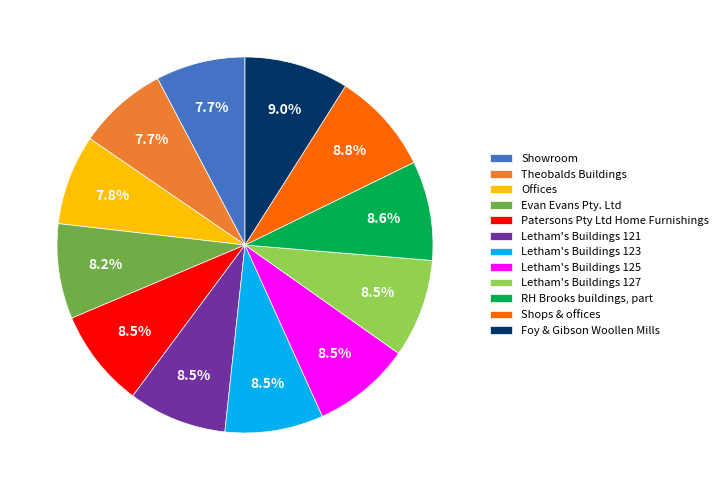

Is it true that Evan Evans Pty. Ltd is 1% of the pie?

False